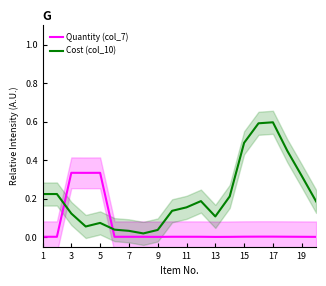

True or false: Cost (col_10) and Quantity (col_7) cross at least once.

True